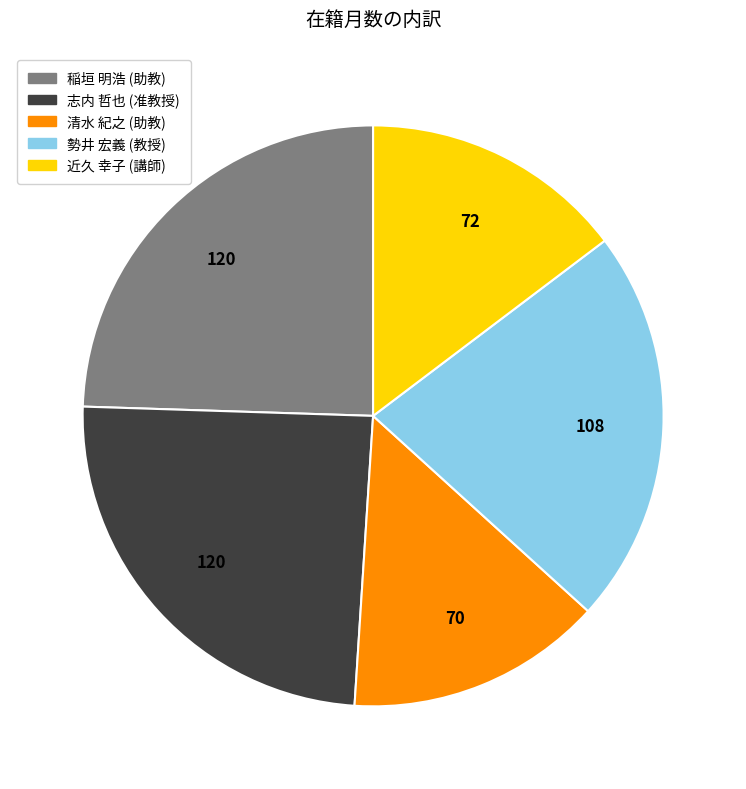

Is 稲垣 明浩 (助教) the majority of the pie?

No